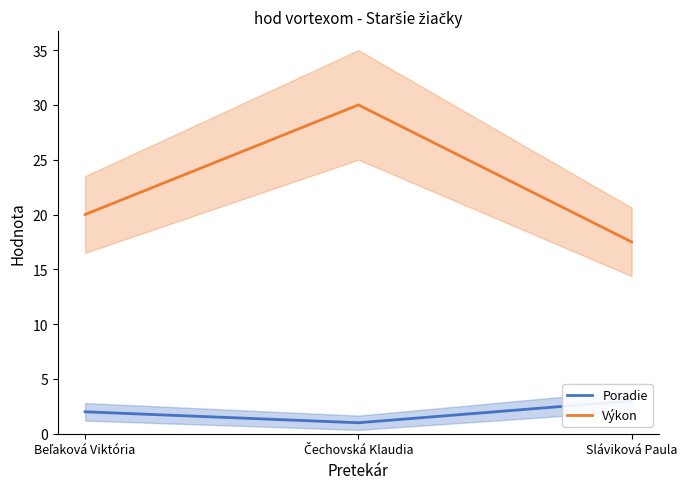

Read the Poradie value at Beľaková Viktória.

2.0